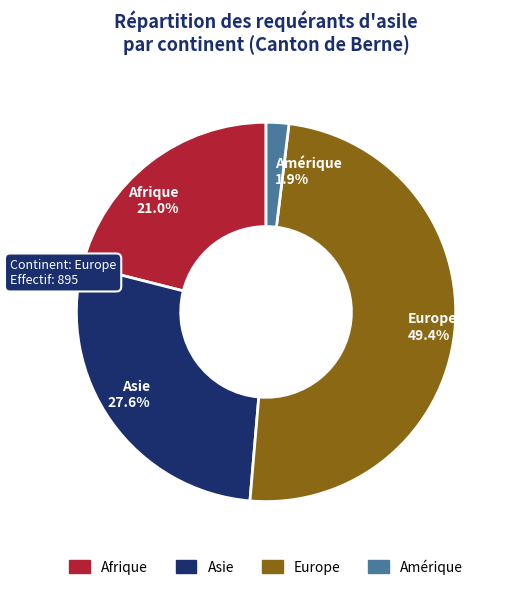

Combined, what portion of the pie is Amérique and Asie?

29.5%